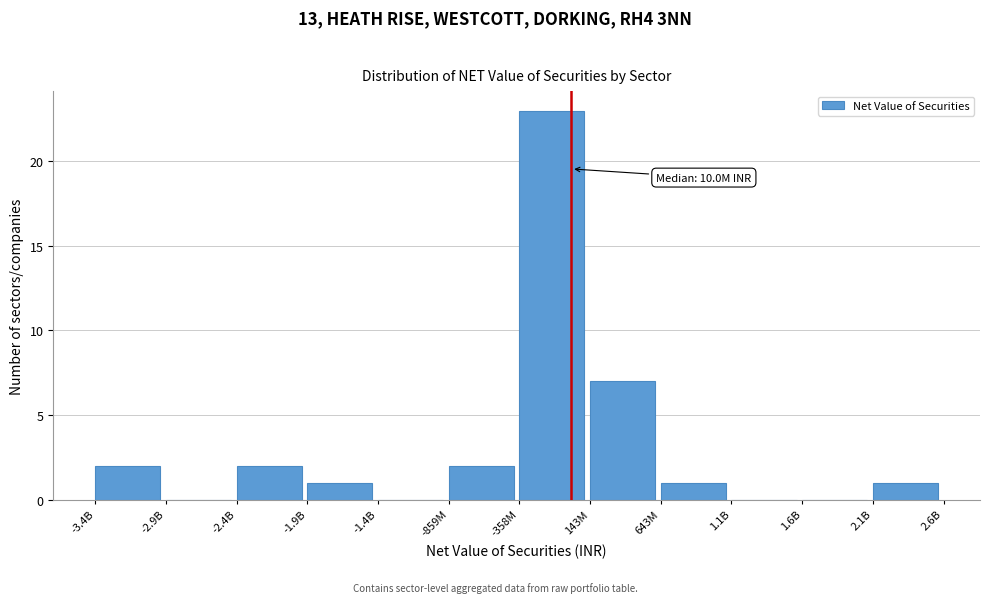

Reading left to right, list all the values displayed in this chart.

-3.4B=2	-2.9B=0	-2.4B=2	-1.9B=1	-1.4B=0	-859M=2	-358M=23	143M=7	643M=1	1.1B=0	1.6B=0	2.1B=1